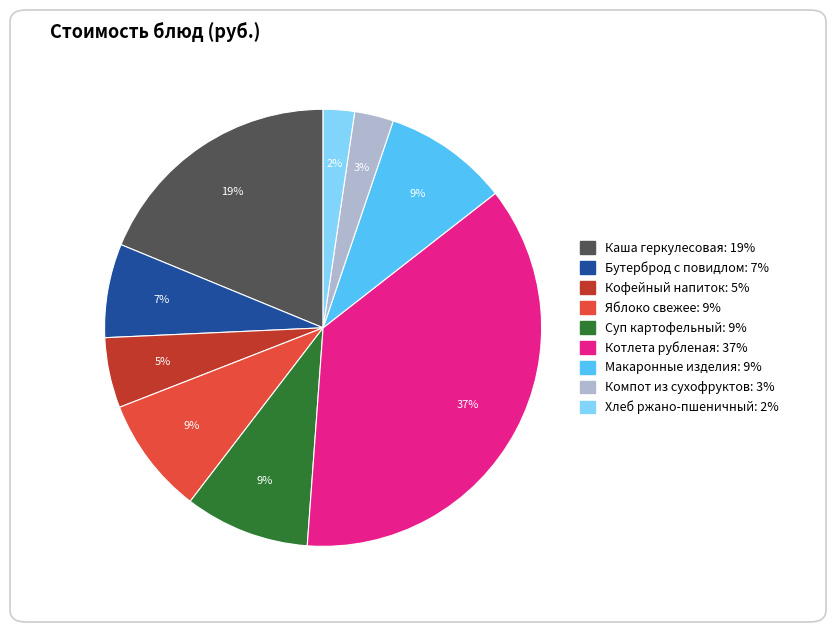

What percentage is the Хлеб ржано-пшеничный slice, to the nearest percent?

2%